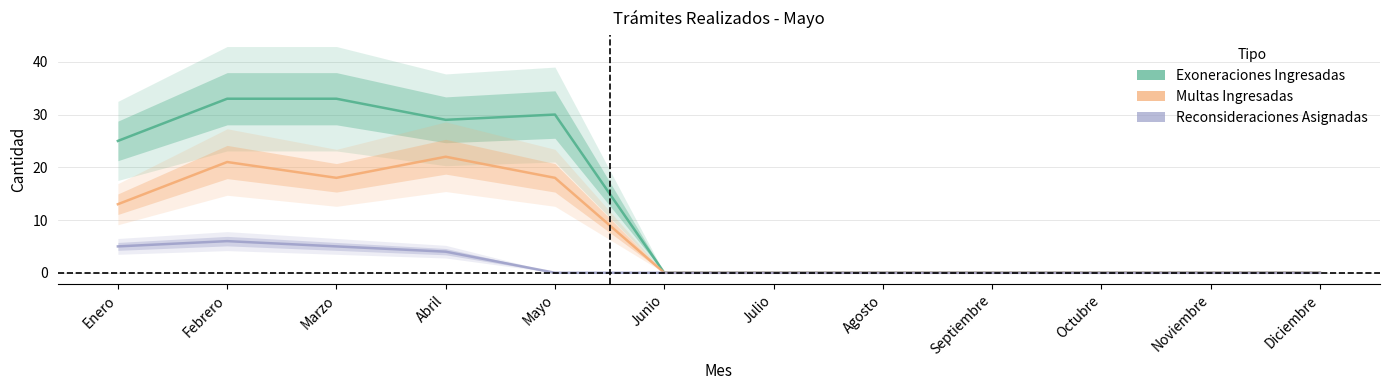

The Reconsideraciones Asignadas series shows 0 at Junio. True or false?

True